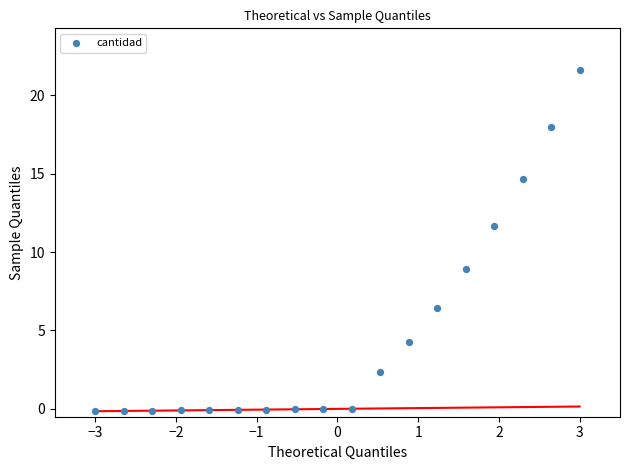

What Y value in the scatter plot is closest to 10?

8.9